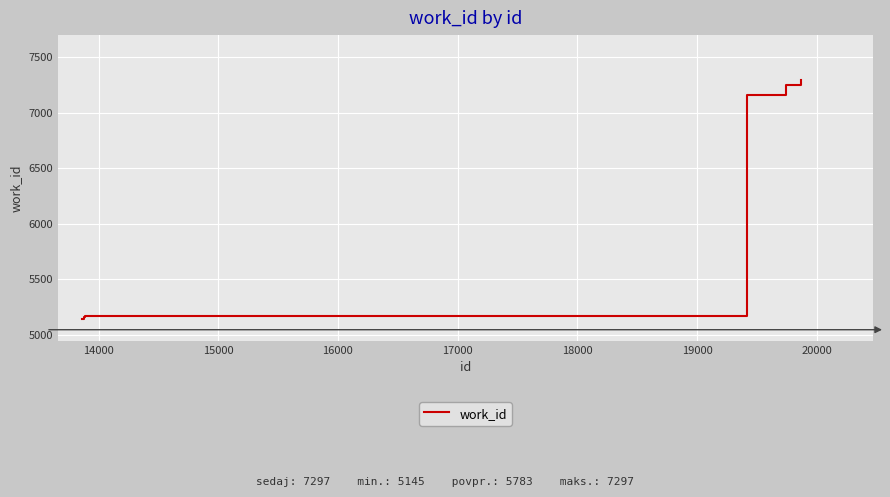

What is the difference between the maximum and minimum values?

2152